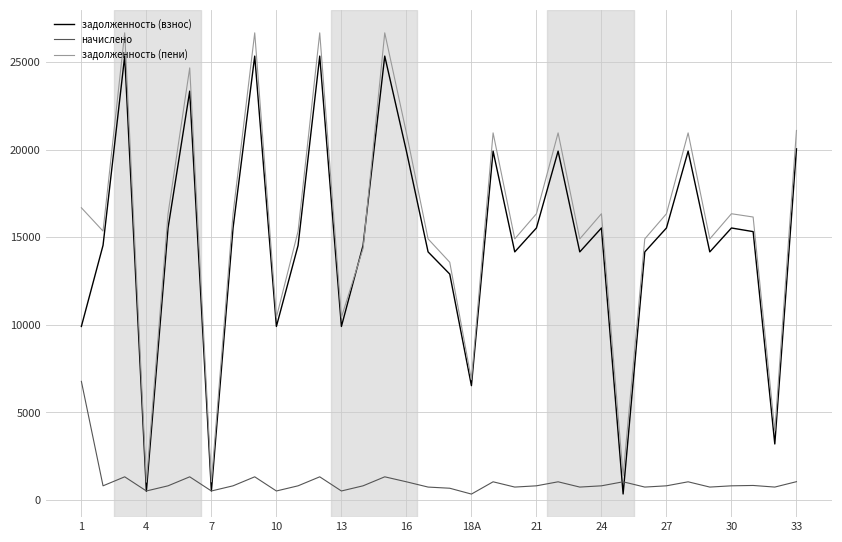

What is the greatest value displayed?

26664.3